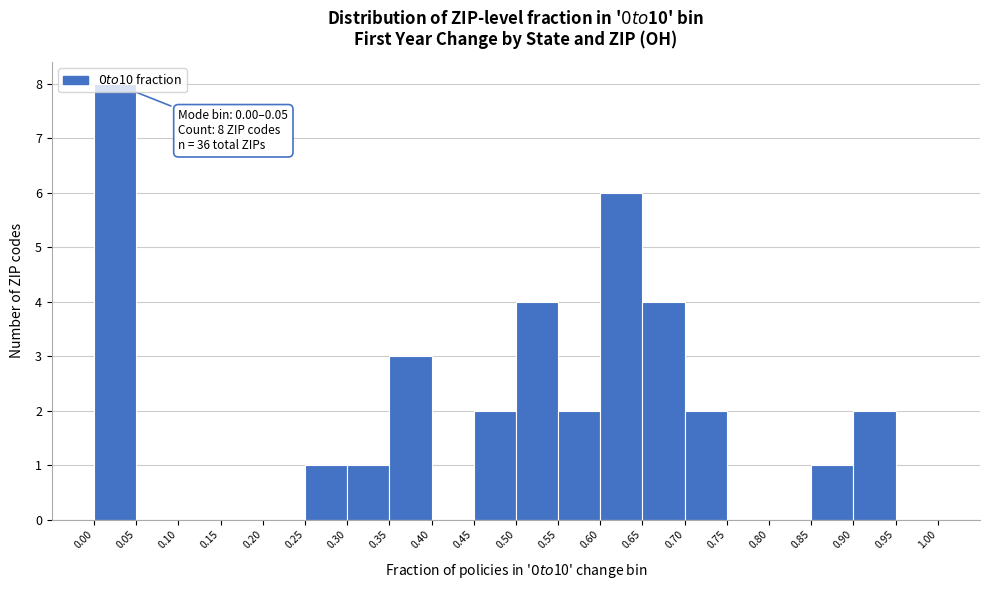

Over which range of the x-axis is the bar tallest?

0.00 to 0.05